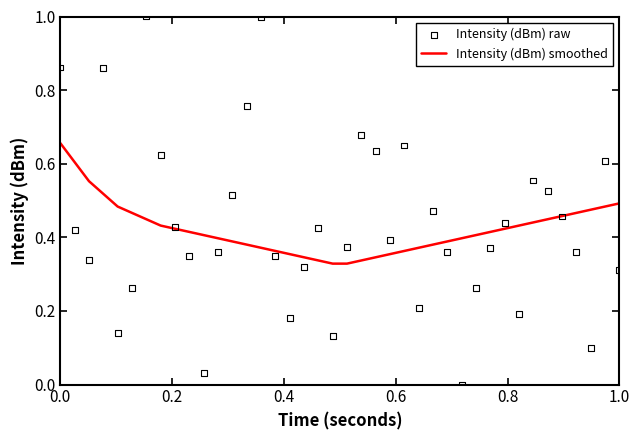

What are all the series names shown in the legend?

Intensity (dBm) smoothed, Intensity (dBm) raw